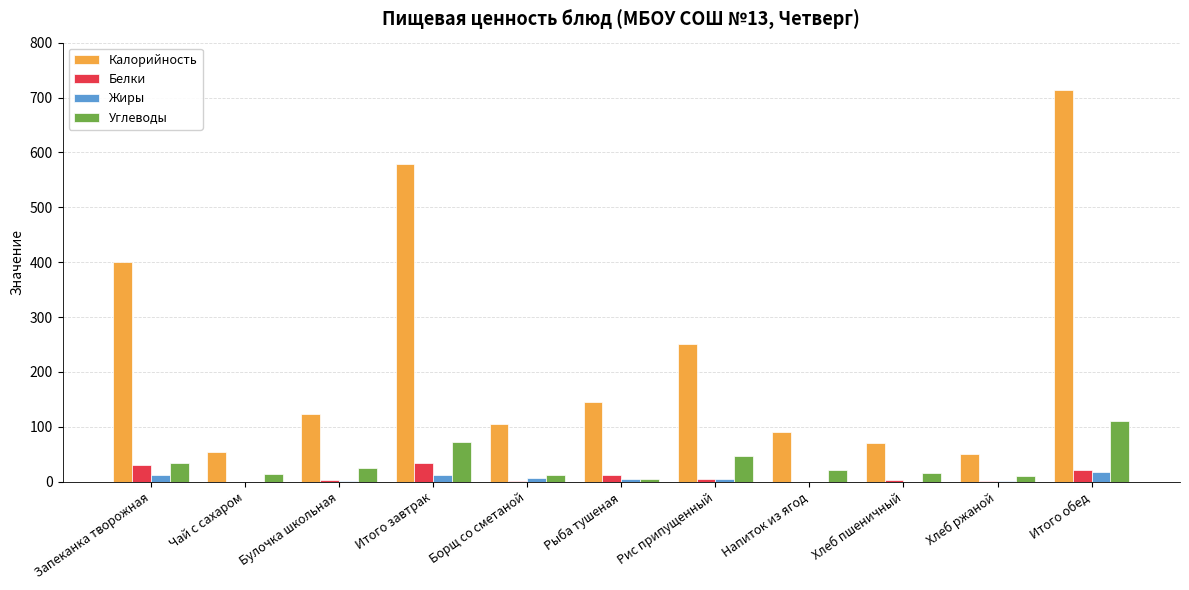

The value of Углеводы at Булочка школьная is 24.5. True or false?

True